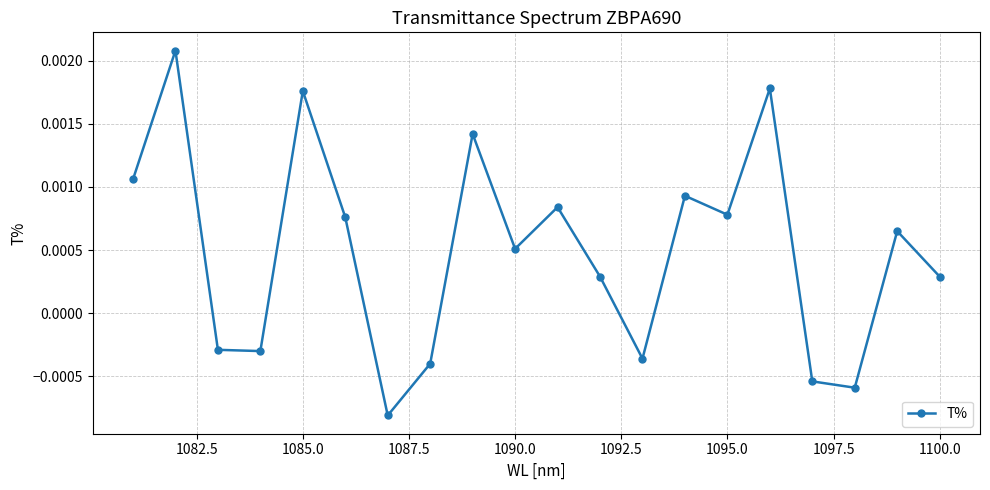

Count the values in the range 0 to 1.

13